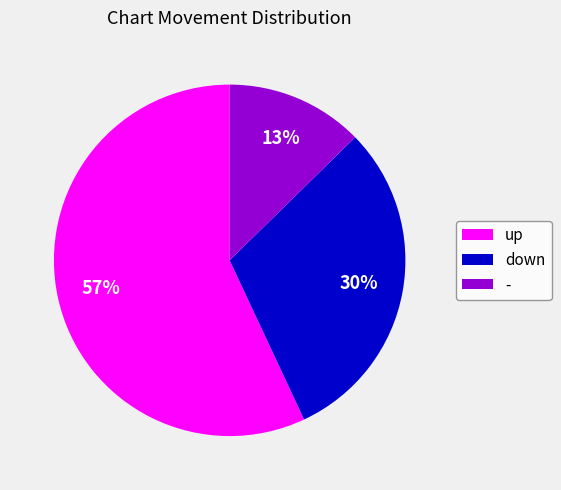

Which slice is the smallest?

-